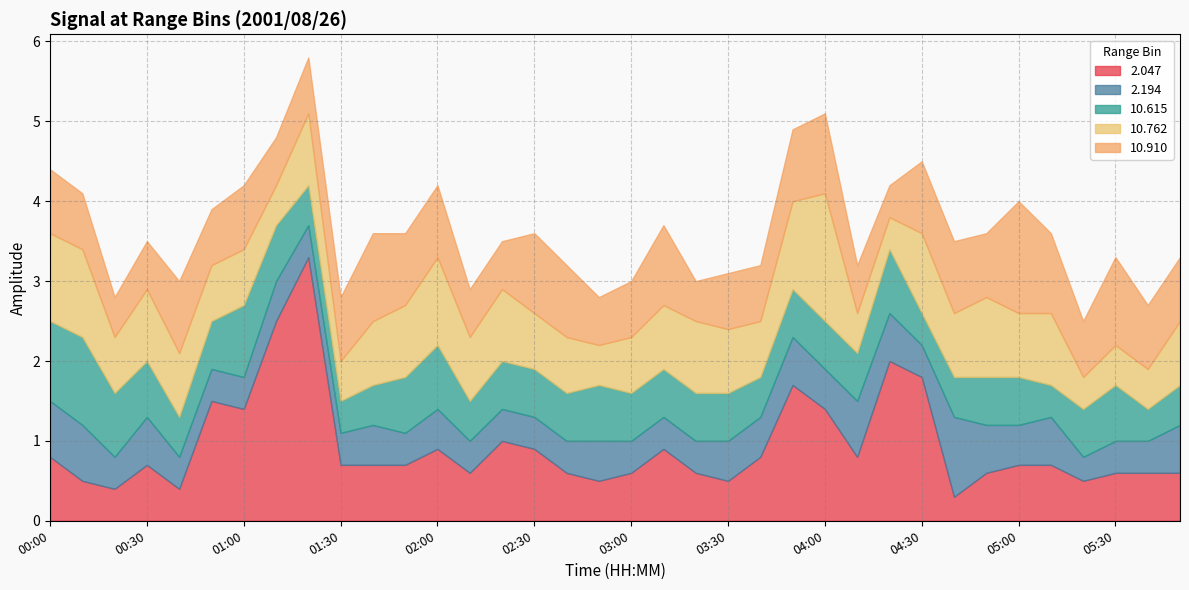

Which series has the widest spread of values?

2.047